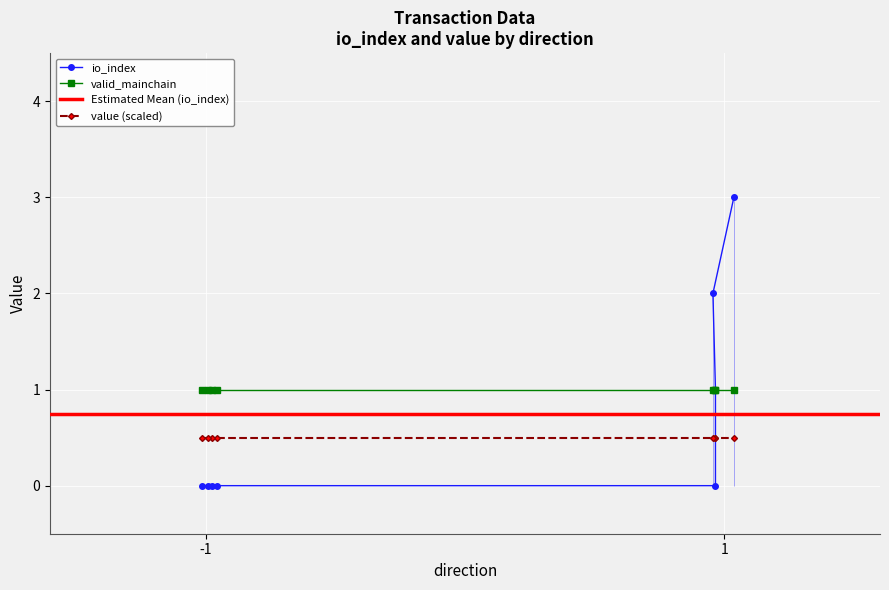

What is the highest value of the value (scaled) series?

0.5